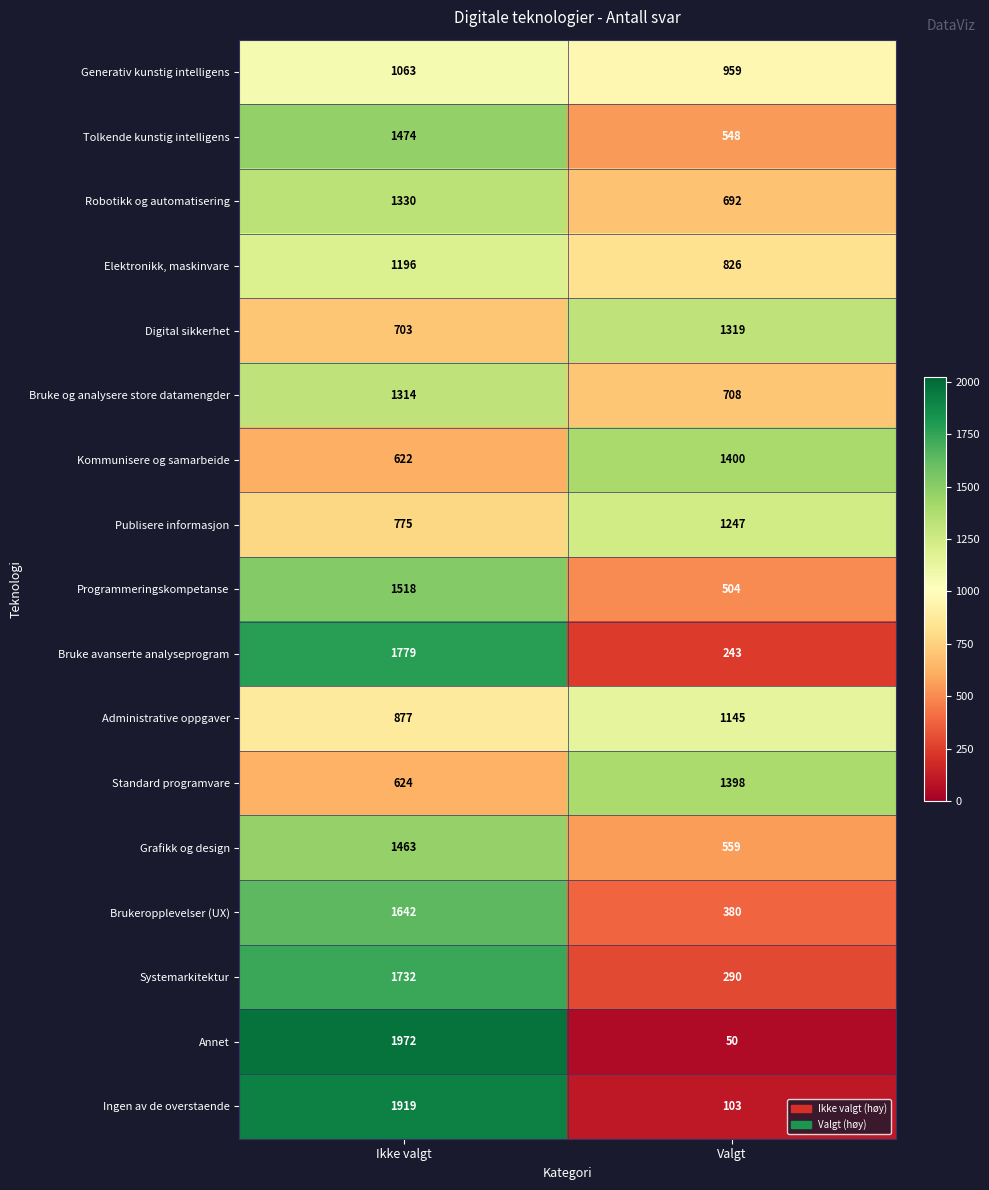

What is the sum of all Grafikk og design values?

2022